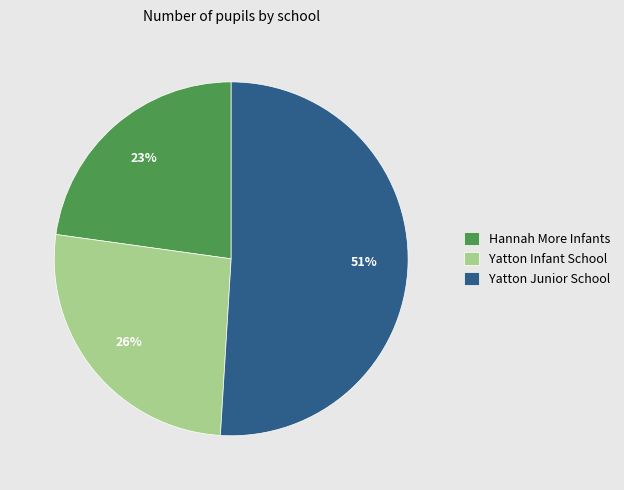

Does Yatton Infant School account for over 50% of the chart?

No